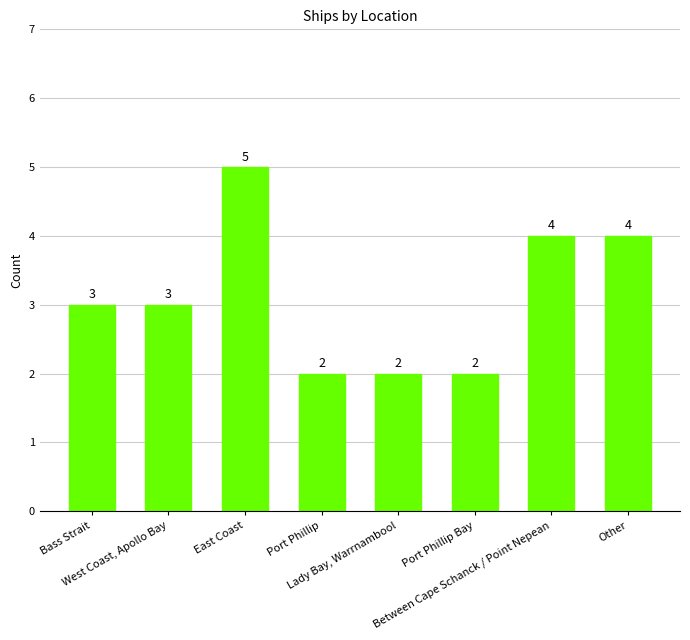

What is the difference between the second highest and second lowest values?

2